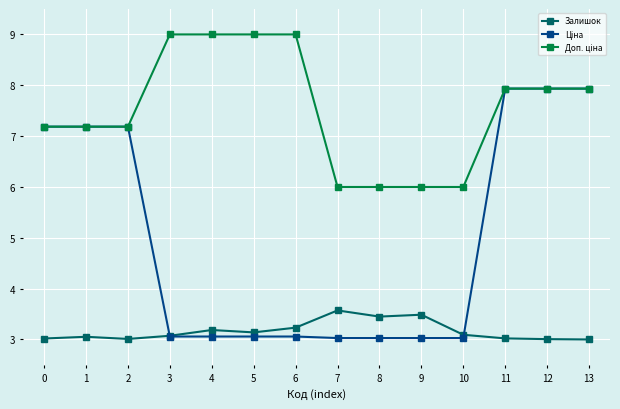

The Залишок series shows 3.1 at 10. True or false?

True